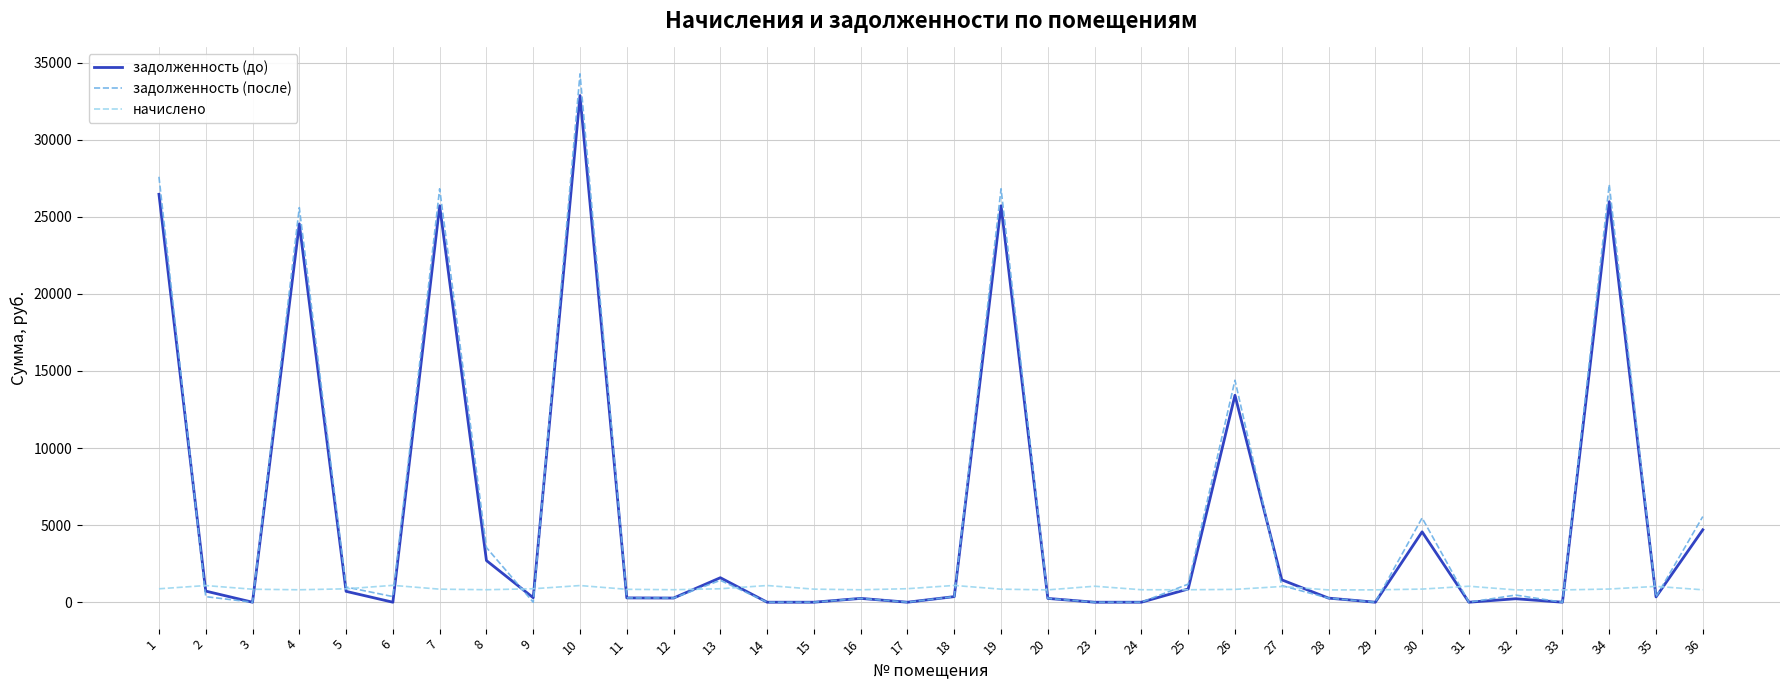

What is the difference between the maximum and second lowest values in the задолженность (после) series?

34271.5